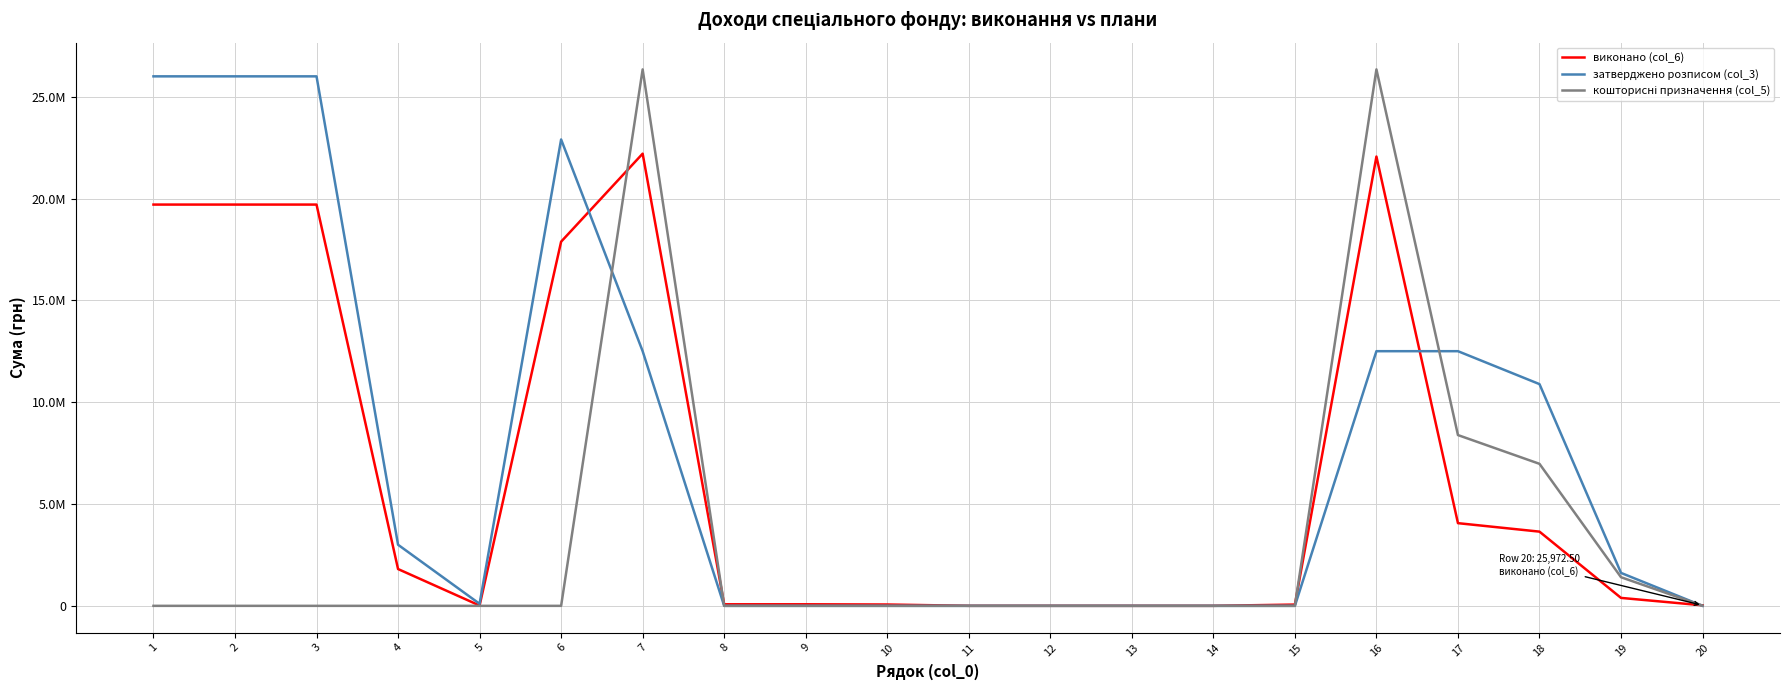

List the series in order of their peak value, lowest first.

виконано (col_6), затверджено розписом (col_3), кошторисні призначення (col_5)